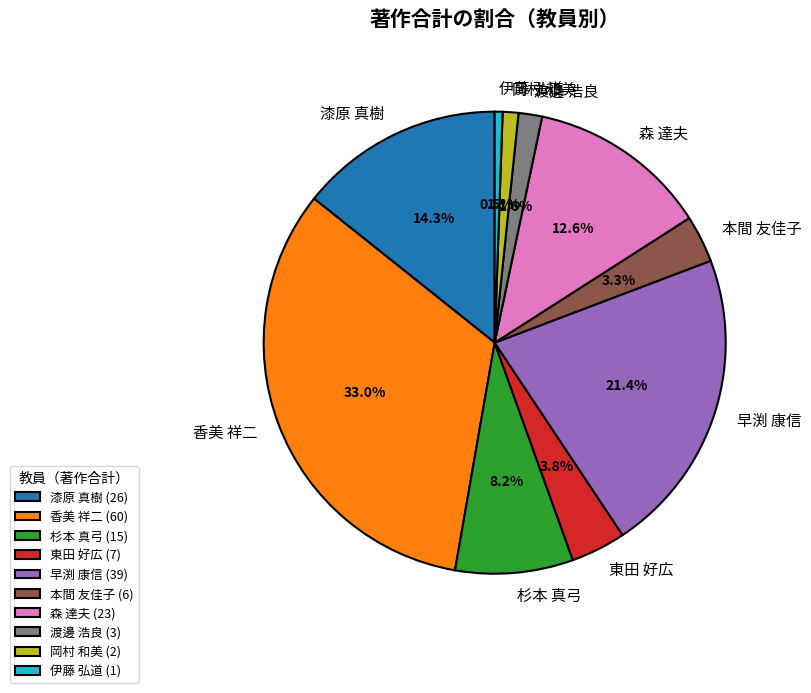

How many slices are in this pie chart?

10